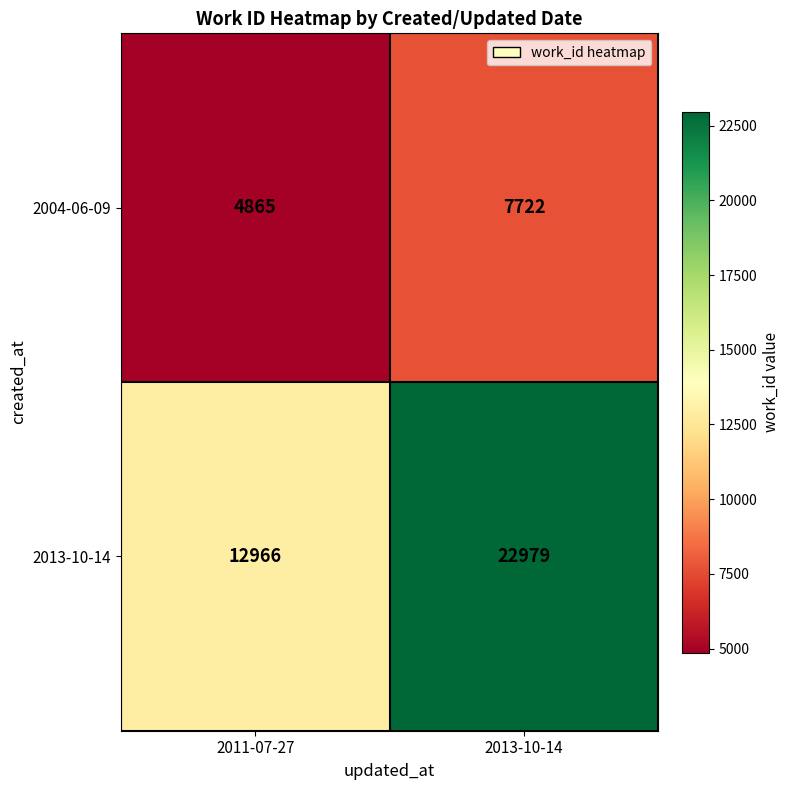

The value of 2004-06-09 at 2011-07-27 is 6988. True or false?

False